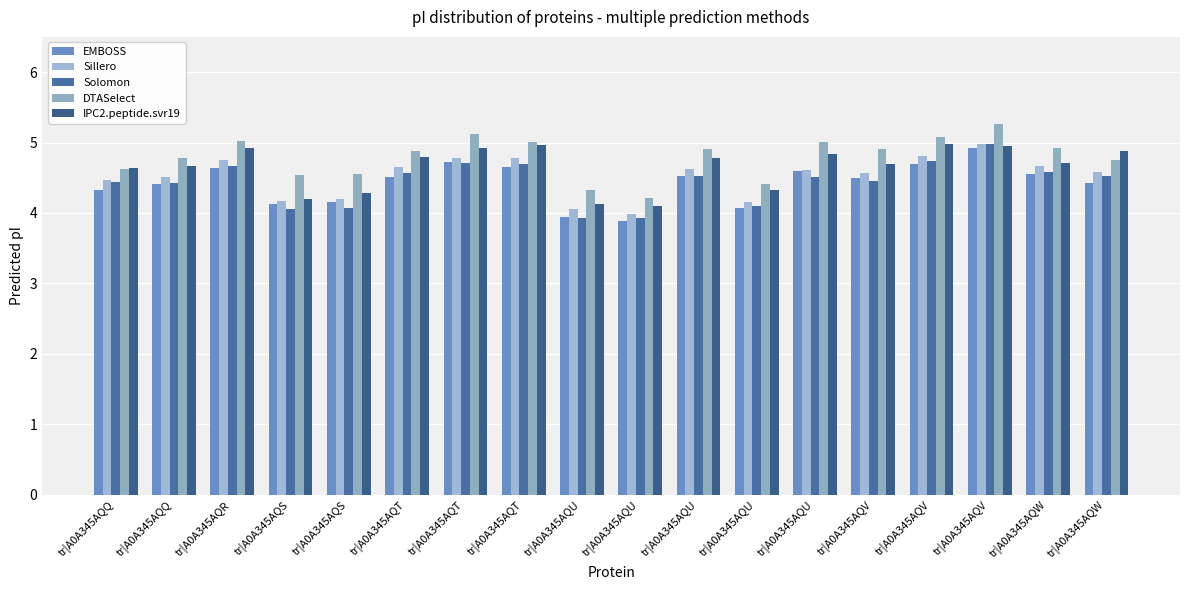

True or false: DTASelect has a value of 5.0 at tr|A0A345AQR.

True